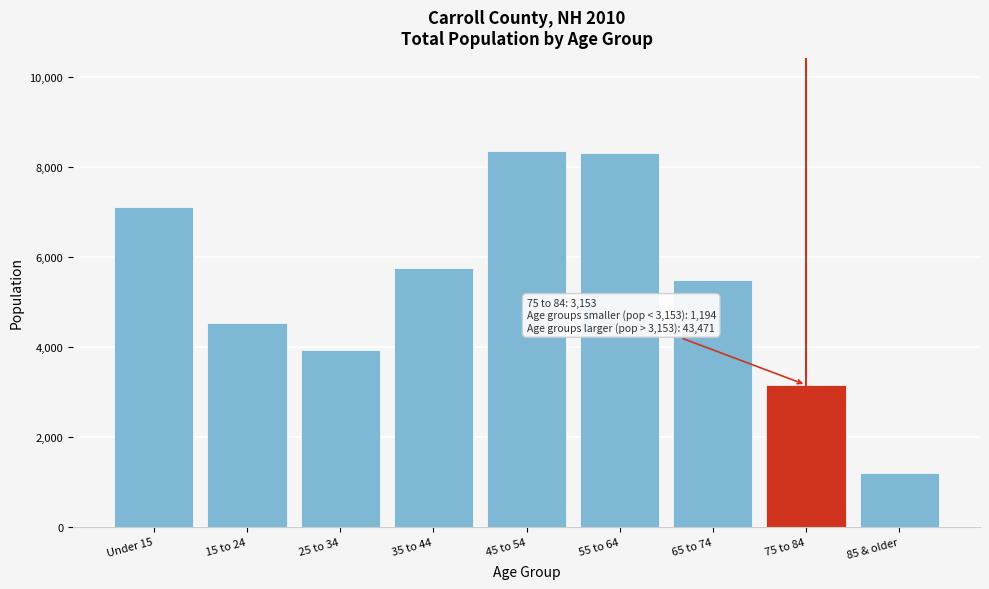

Is it true that the value at 65 to 74 is 5491?

True